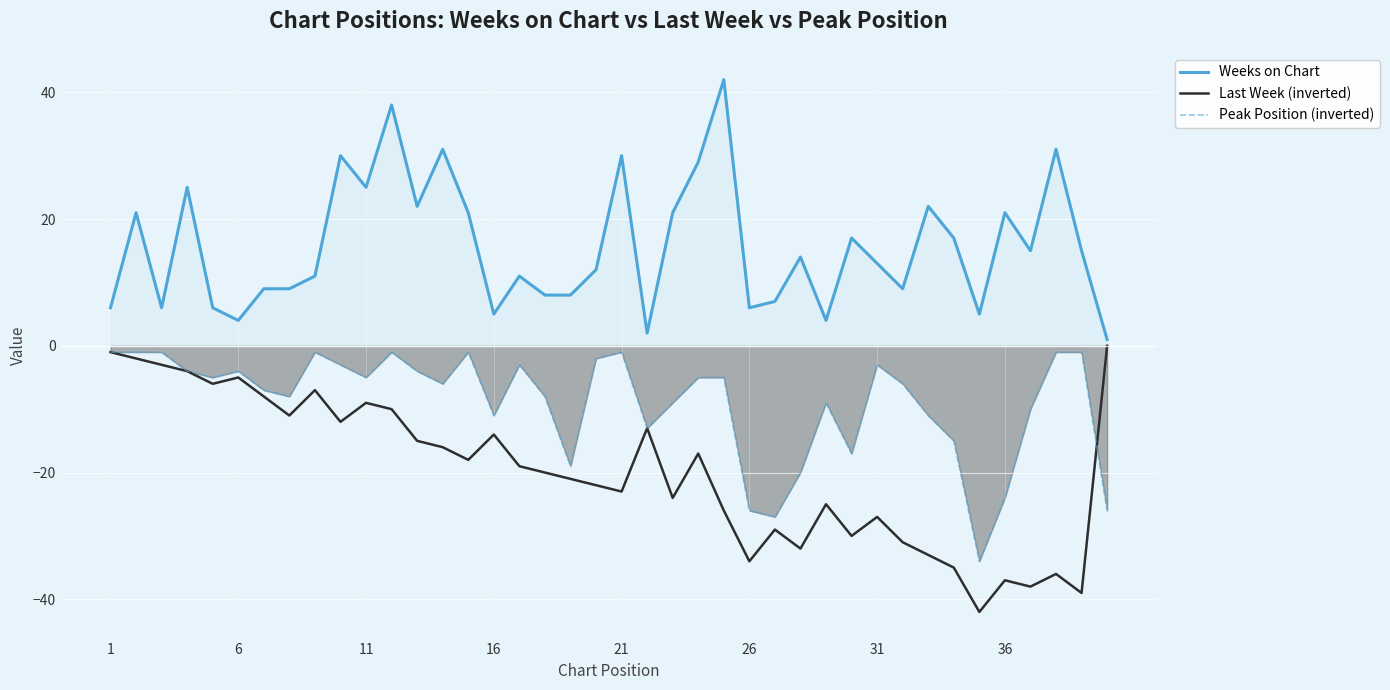

What is the spread (max minus min) of values at 16?

19